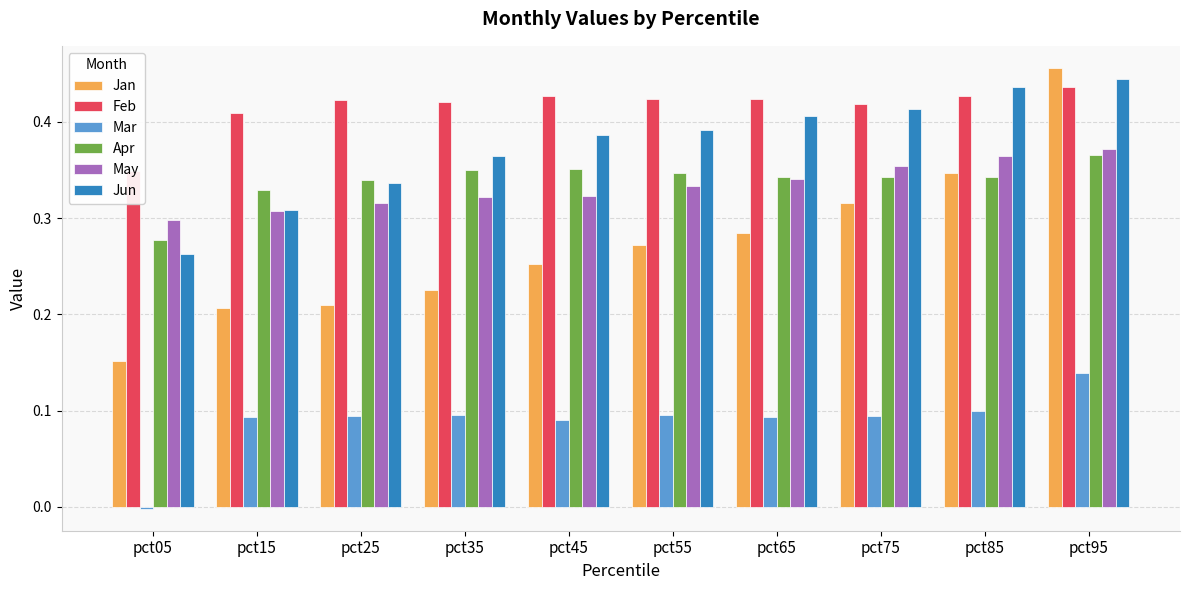

Is it true that May equals 0.5 at pct45?

False